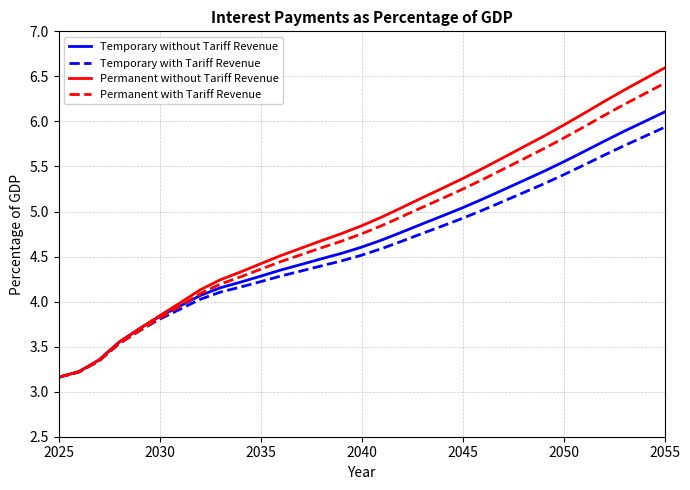

What is the maximum value for Temporary without Tariff Revenue?

6.1